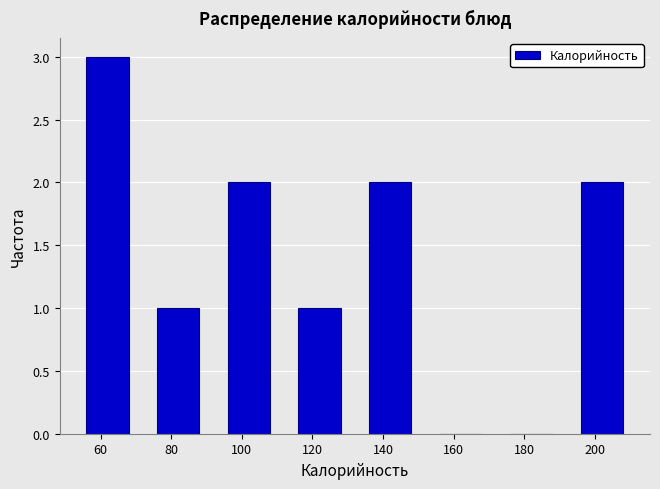

Over which range of the x-axis is the bar tallest?

52 to 72